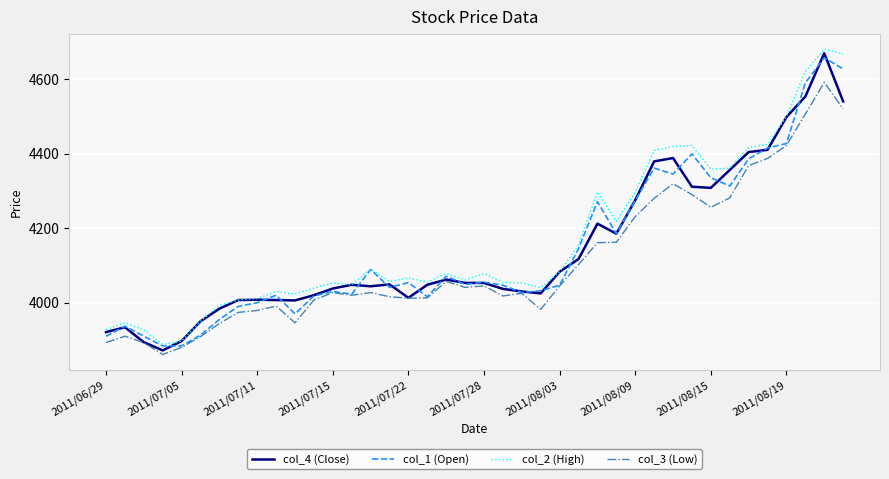

What is the difference between the maximum and second lowest values in the col_3 (Low) series?

711